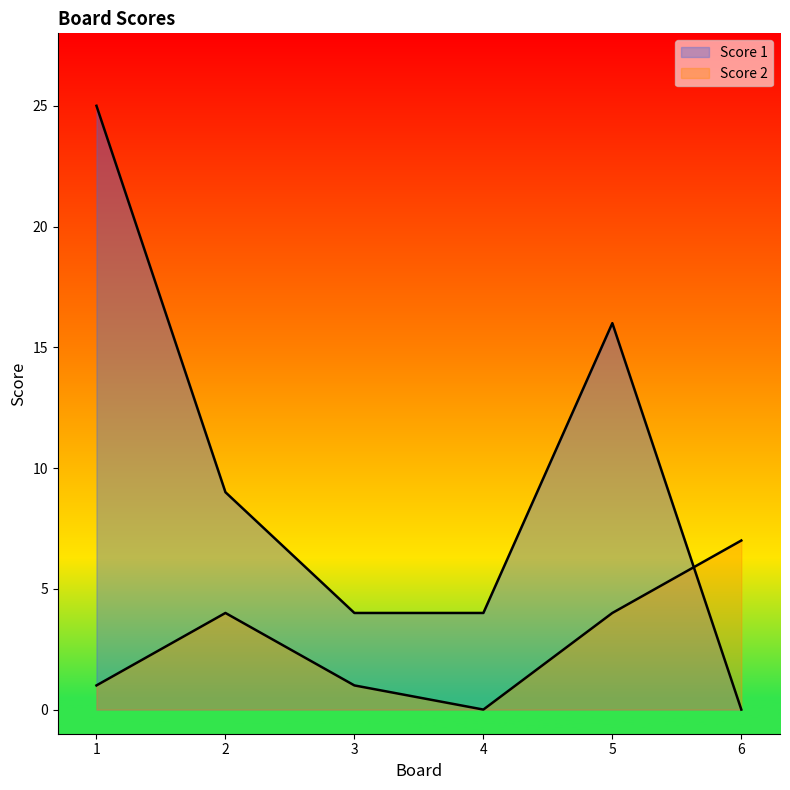

What is the value of the Score 1 point at the 4th from the left?

4